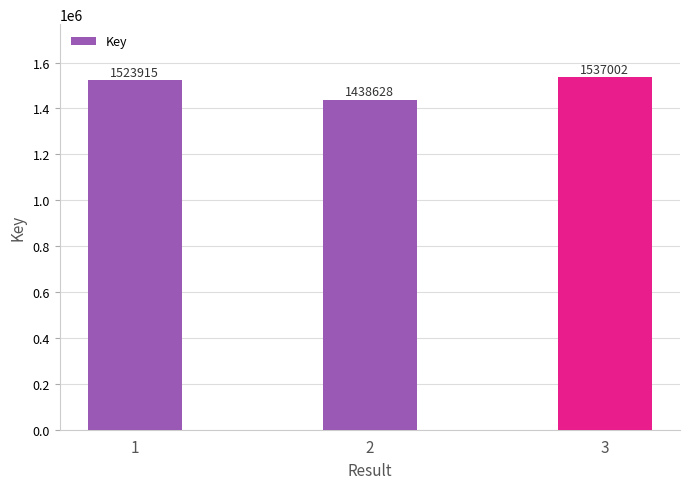

Is it true that the value at 1 is 658054?

False